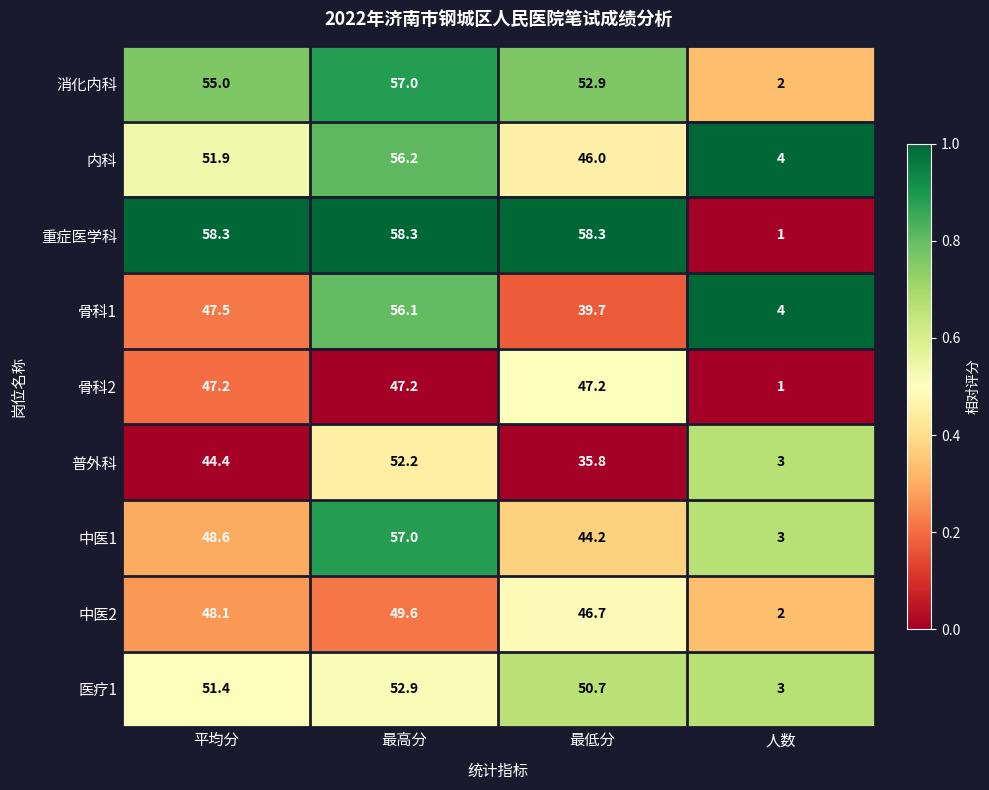

At which category does the chart reach its minimum across all series?

人数